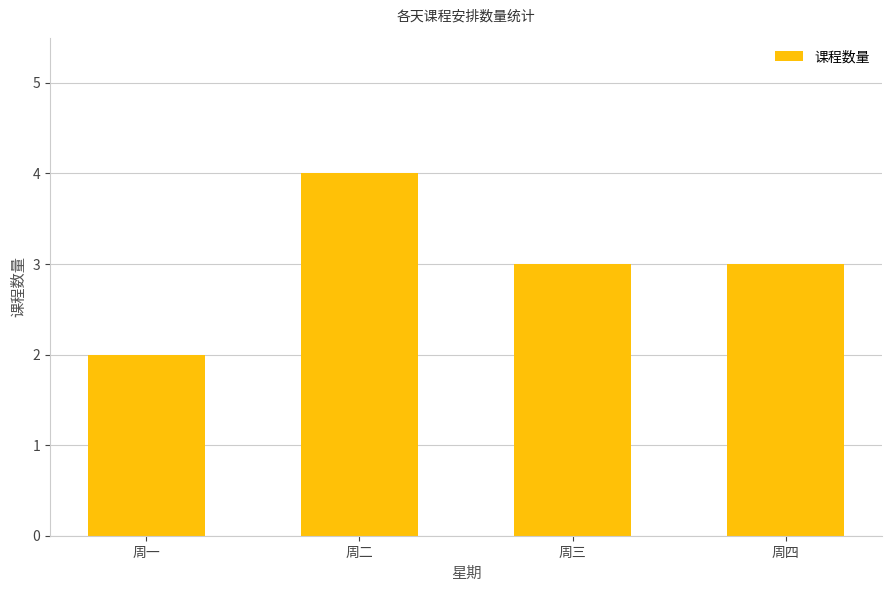

What is the maximum value shown in the chart?

4